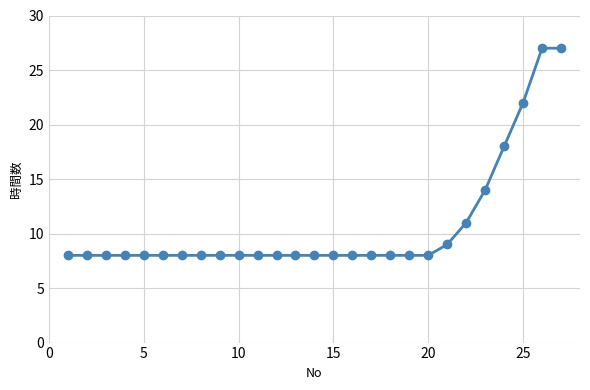

What is the minimum value shown in the chart?

8